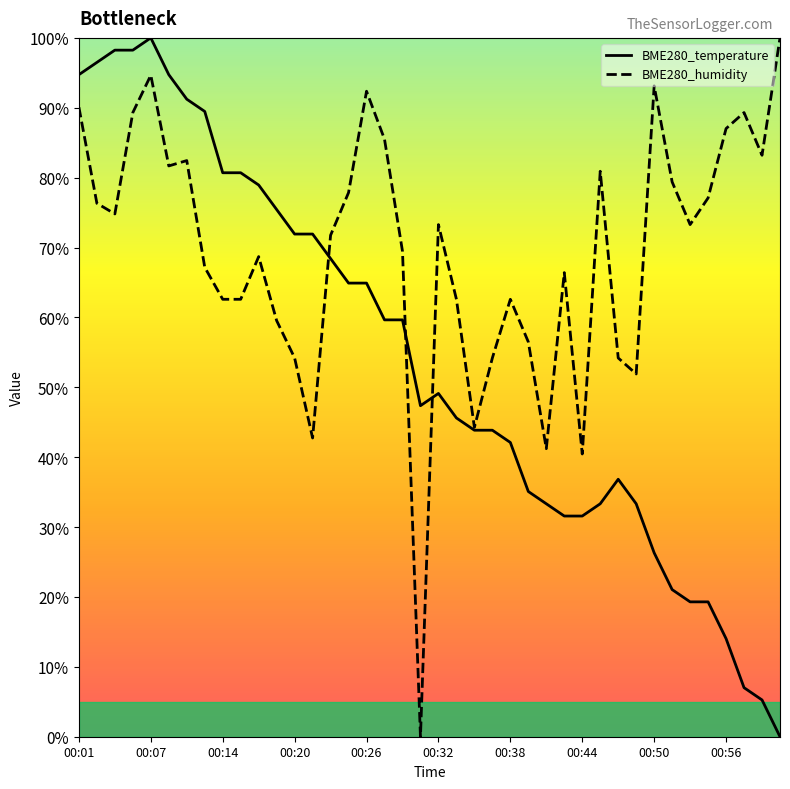

At which category is the sum across all series the highest?

00:07